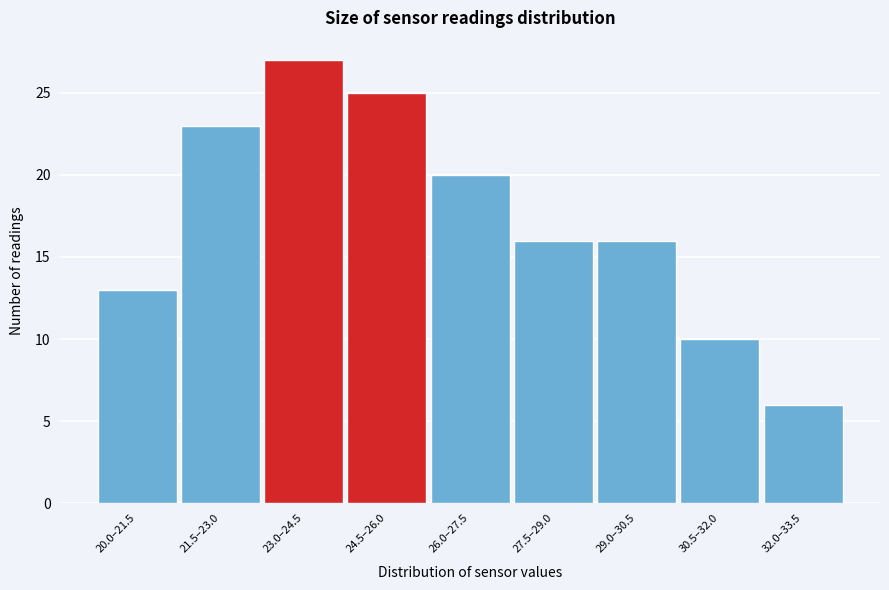

Reading left to right, extract all data points from this chart.

13	23	27	25	20	16	16	10	6